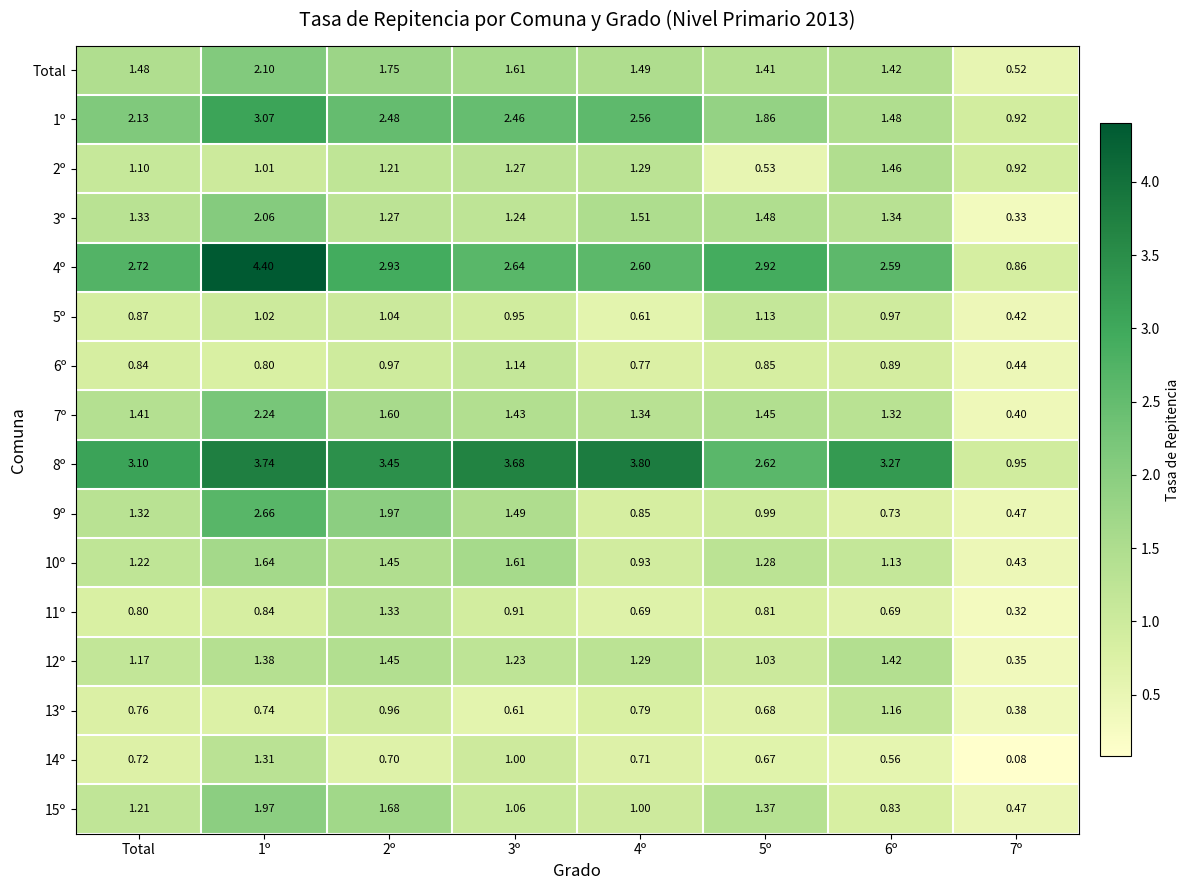

At which label does 9º first exceed 1?

Total